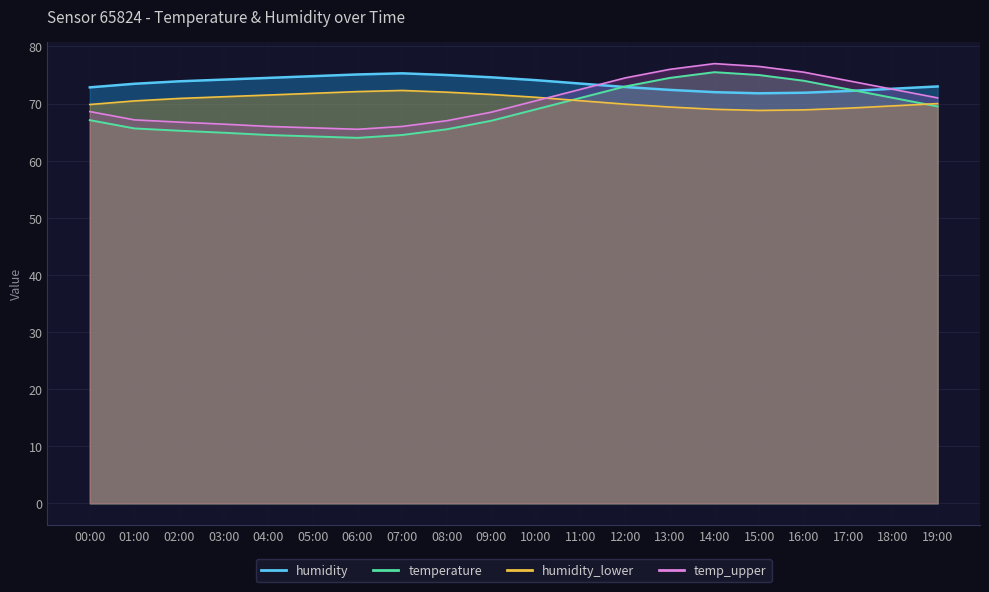

Where is the first local maximum for humidity_smooth?

07:00